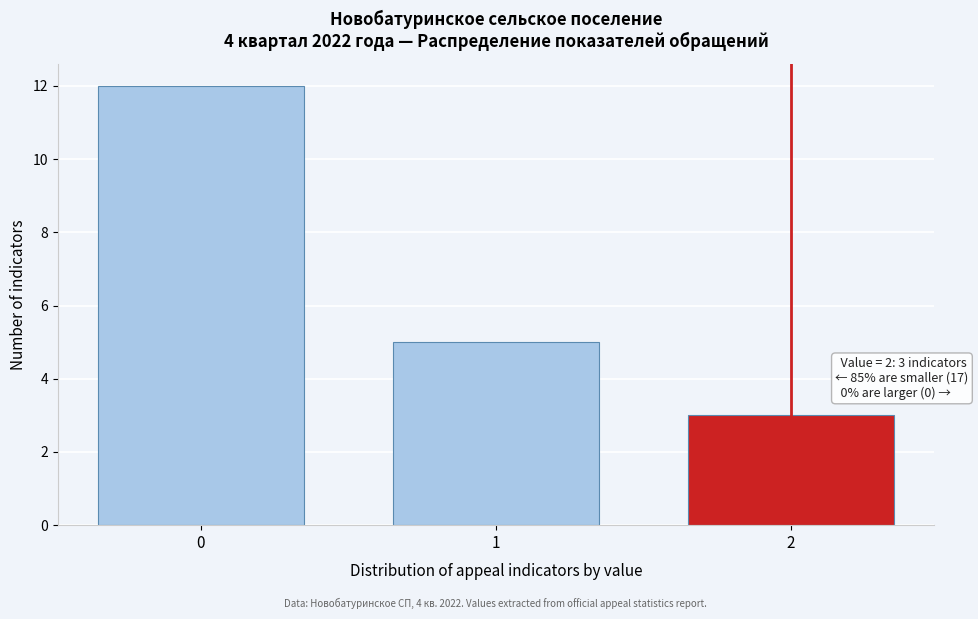

Reading left to right, what are all the values shown in this chart?

12	5	3